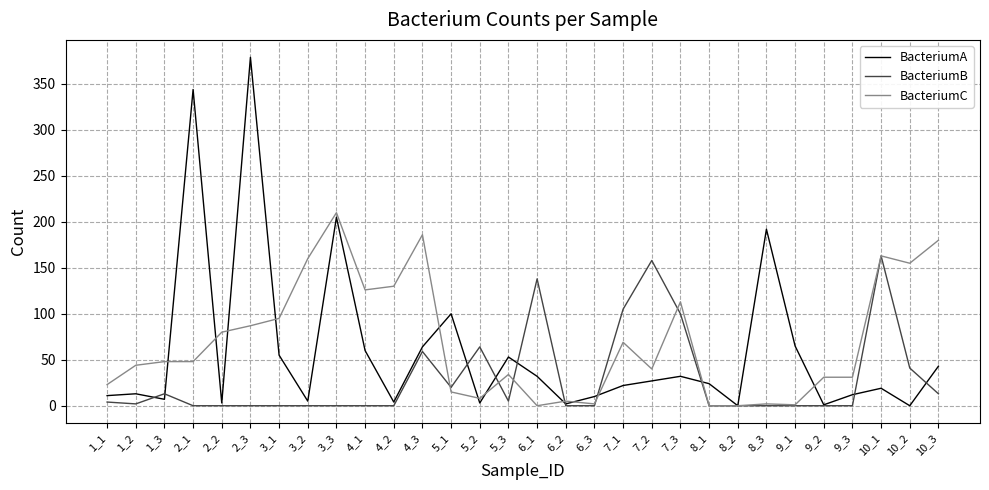

What is the difference between the highest and lowest values at 6_1?

138